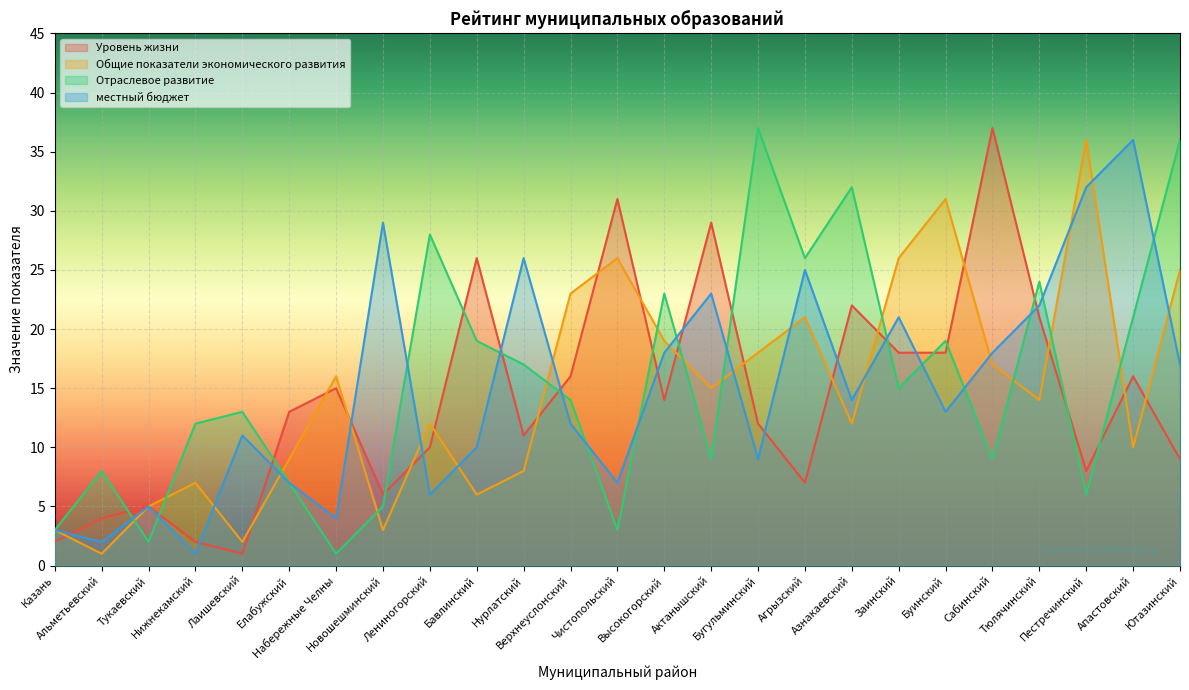

Reading left to right, list all the values displayed in this chart.

Уровень жизни: Казань=2	Альметьевский=4	Тукаевский=5	Нижнекамский=2	Лаишевский=1	Елабужский=13	Набережные Челны=15	Новошешминский=6	Лениногорский=10	Бавлинский=26	Нурлатский=11	Верхнеуслонский=16	Чистопольский=31	Высокогорский=14	Актанышский=29	Бугульминский=12	Агрызский=7	Азнакаевский=22	Заинский=18	Буинский=18	Сабинский=37	Тюлячинский=21	Пестречинский=8	Апастовский=16	Ютазинский=9
Общие показатели экономического развития: Казань=3	Альметьевский=1	Тукаевский=5	Нижнекамский=7	Лаишевский=2	Елабужский=9	Набережные Челны=16	Новошешминский=3	Лениногорский=12	Бавлинский=6	Нурлатский=8	Верхнеуслонский=23	Чистопольский=26	Высокогорский=19	Актанышский=15	Бугульминский=18	Агрызский=21	Азнакаевский=12	Заинский=26	Буинский=31	Сабинский=17	Тюлячинский=14	Пестречинский=36	Апастовский=10	Ютазинский=25
Отраслевое развитие: Казань=3	Альметьевский=8	Тукаевский=2	Нижнекамский=12	Лаишевский=13	Елабужский=7	Набережные Челны=1	Новошешминский=5	Лениногорский=28	Бавлинский=19	Нурлатский=17	Верхнеуслонский=14	Чистопольский=3	Высокогорский=23	Актанышский=9	Бугульминский=37	Агрызский=26	Азнакаевский=32	Заинский=15	Буинский=19	Сабинский=9	Тюлячинский=24	Пестречинский=6	Апастовский=21	Ютазинский=36
местный бюджет: Казань=3	Альметьевский=2	Тукаевский=5	Нижнекамский=1	Лаишевский=11	Елабужский=7	Набережные Челны=4	Новошешминский=29	Лениногорский=6	Бавлинский=10	Нурлатский=26	Верхнеуслонский=12	Чистопольский=7	Высокогорский=18	Актанышский=23	Бугульминский=9	Агрызский=25	Азнакаевский=14	Заинский=21	Буинский=13	Сабинский=18	Тюлячинский=22	Пестречинский=32	Апастовский=36	Ютазинский=17